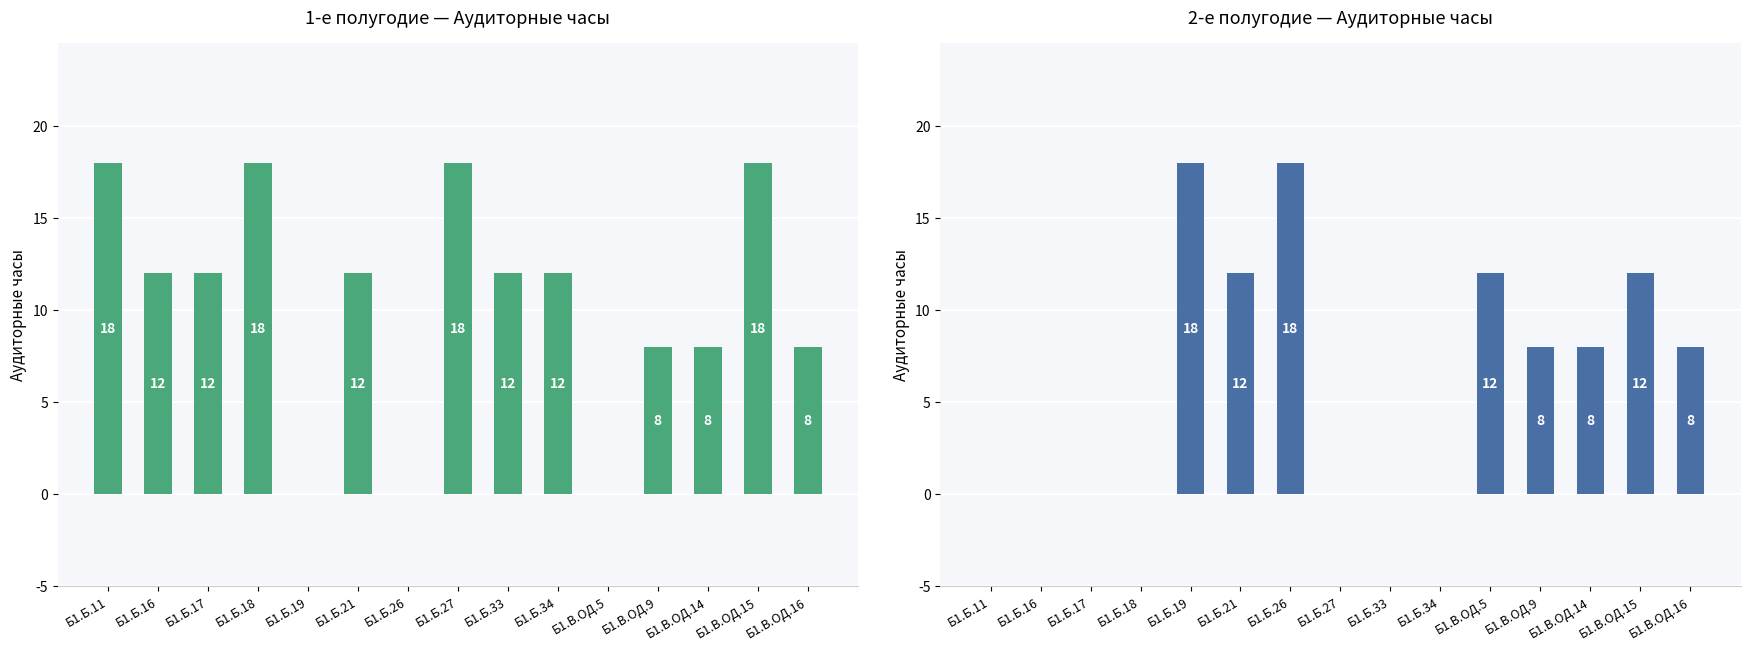

What is the label of the 6th bar from the right?

Б1.Б.34